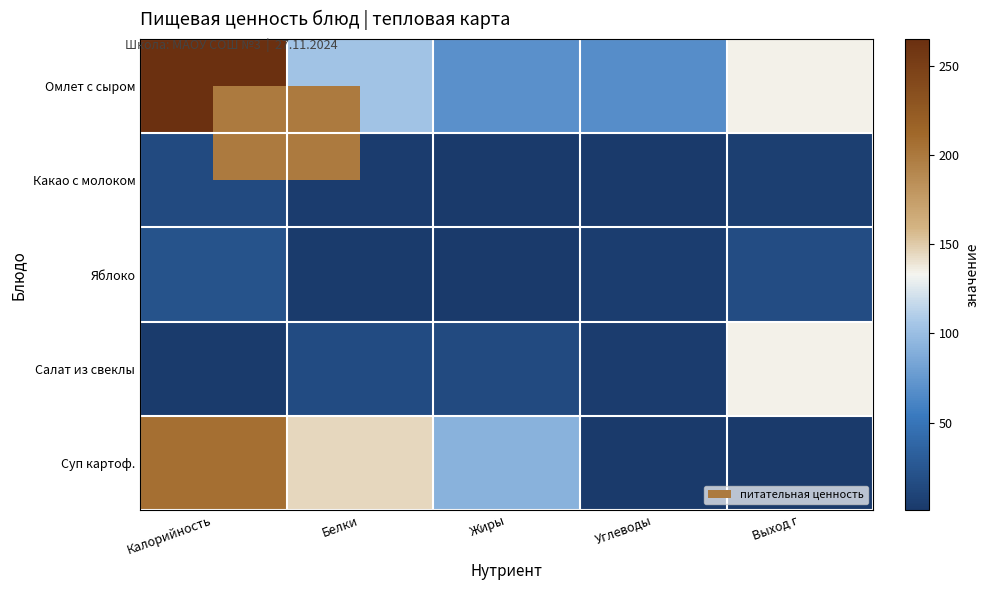

How many distinct data groups are displayed?

5